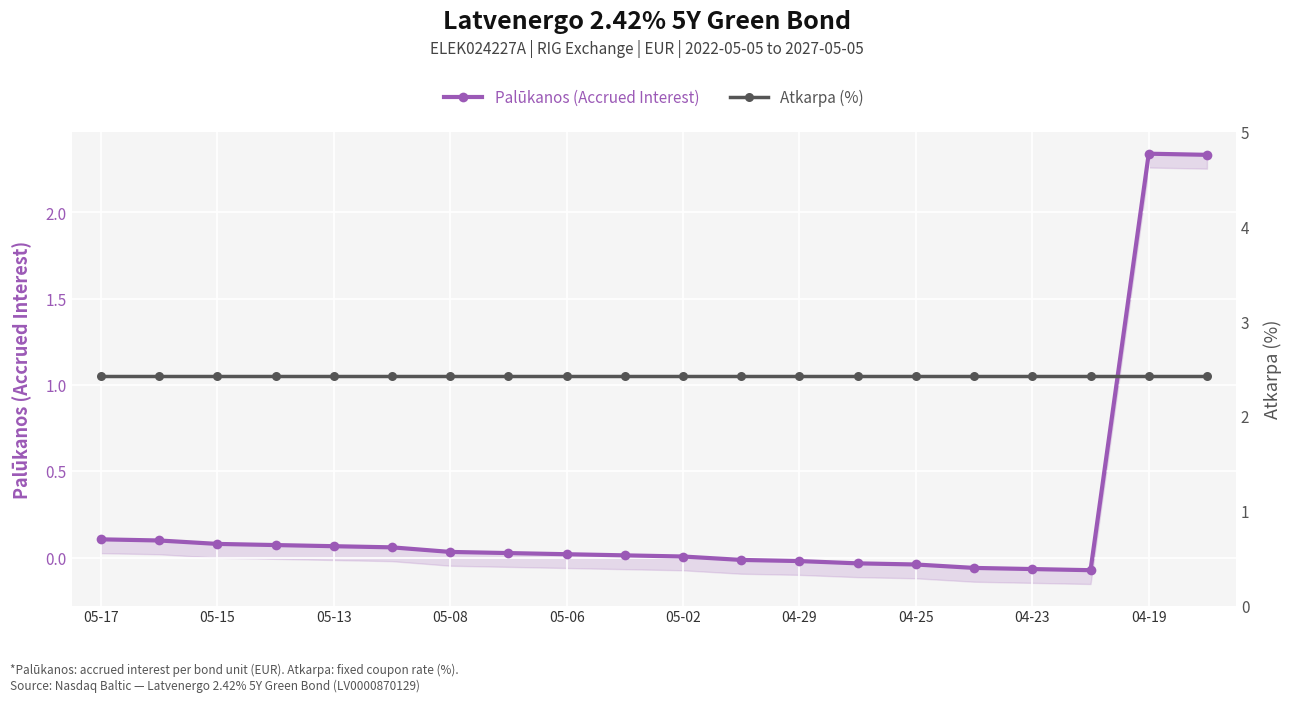

What value does the Atkarpa (%) series have at 04-25?

2.4